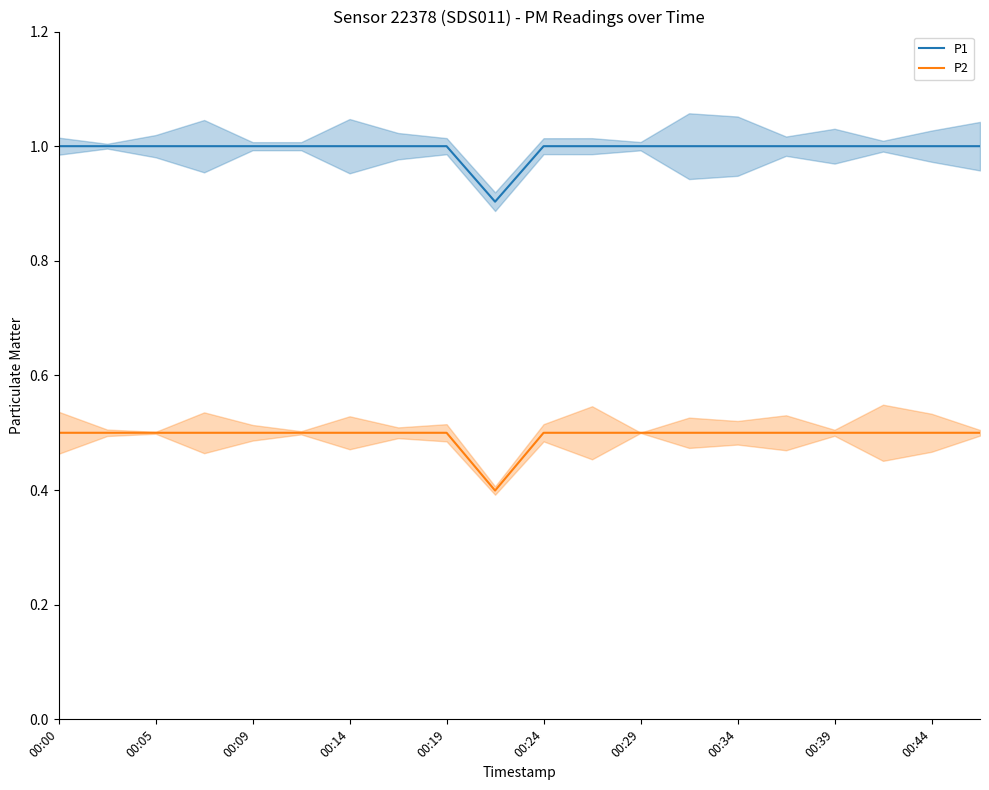

True or false: P2 and P1 cross at least once.

False